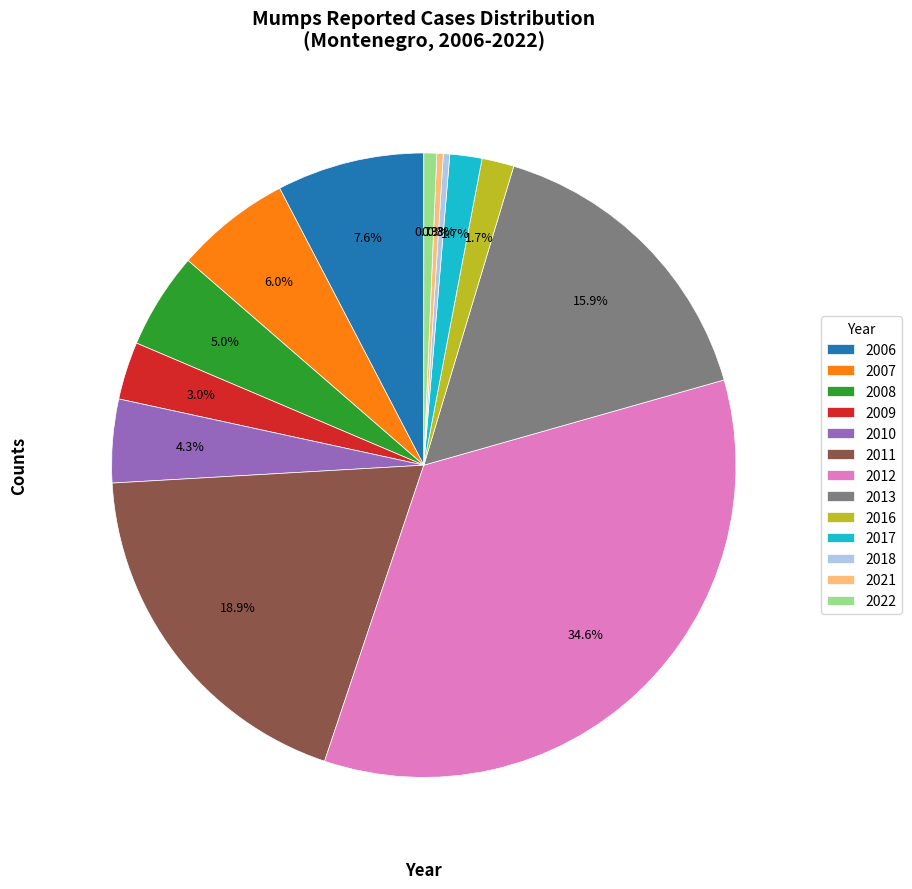

To the nearest percent, what percentage of the pie is 2022?

1%